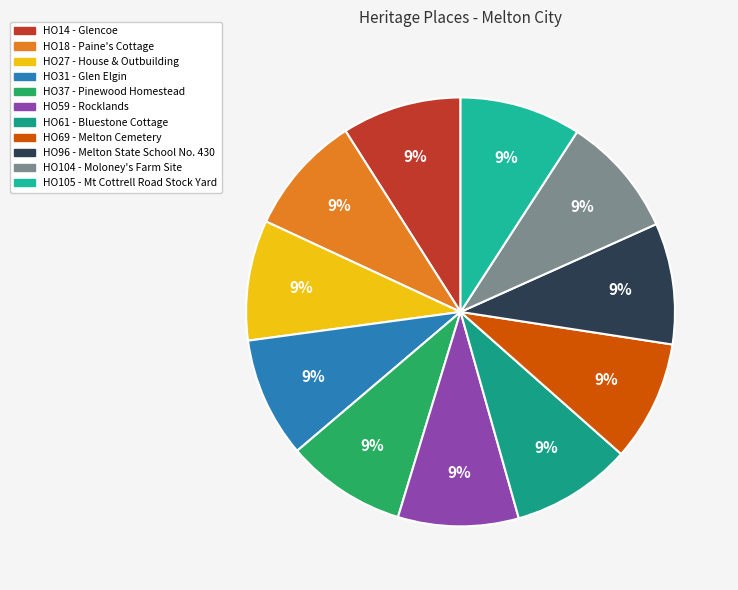

Does any single category account for the majority?

No